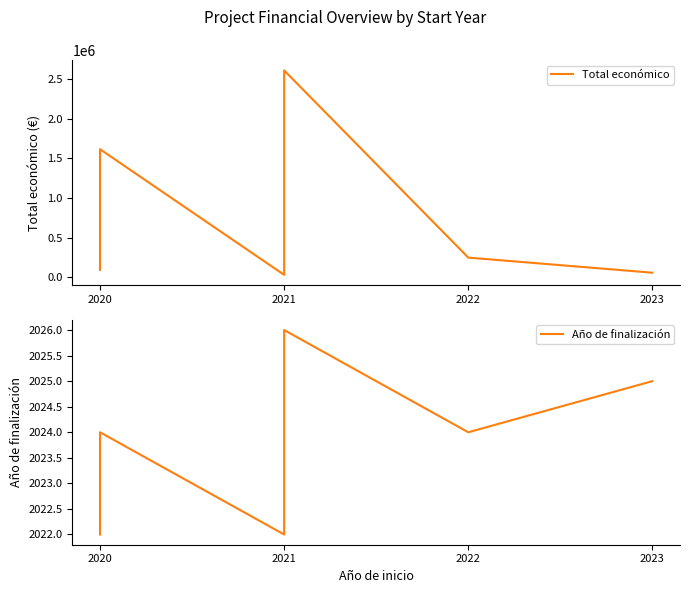

What is the sum of all Año de finalización values?

16192